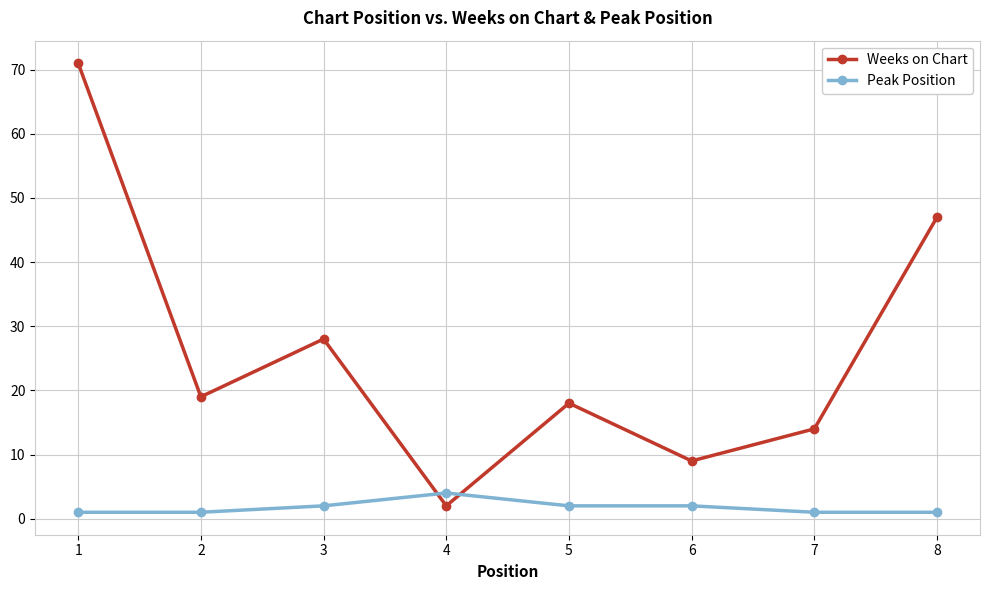

Is it true that Peak Position equals 4 at 4?

True